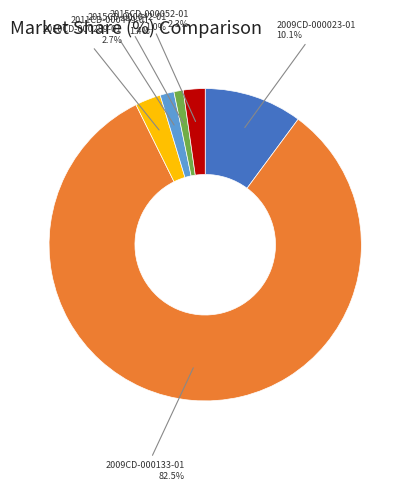

Is there a majority slice in this chart?

Yes